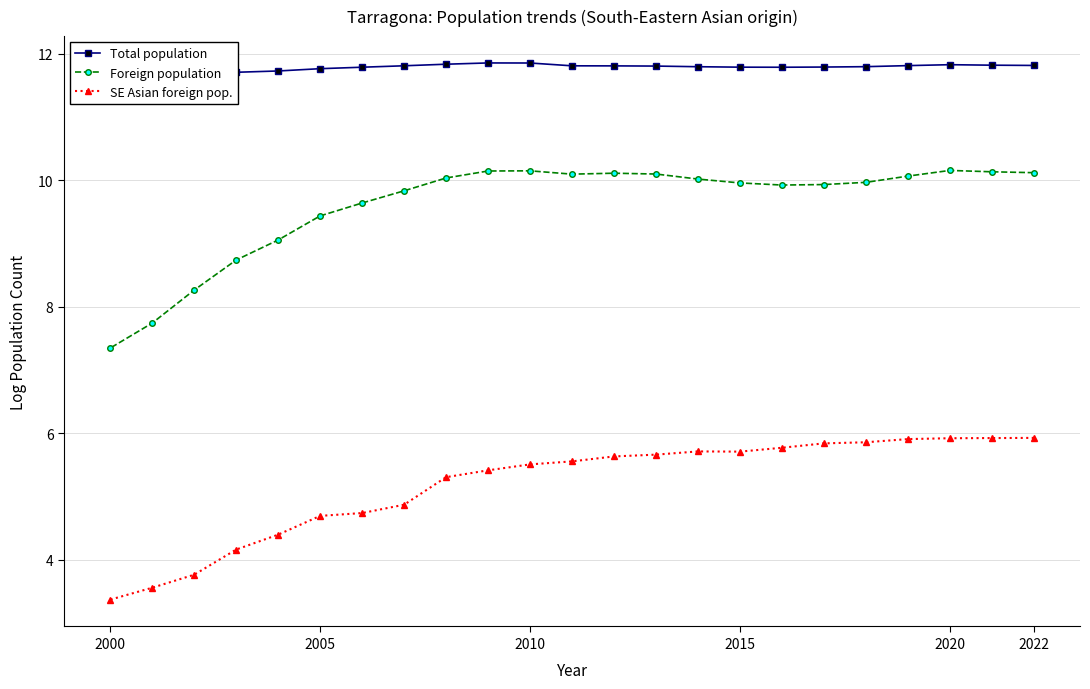

What is the highest value of the Foreign population series?

10.2